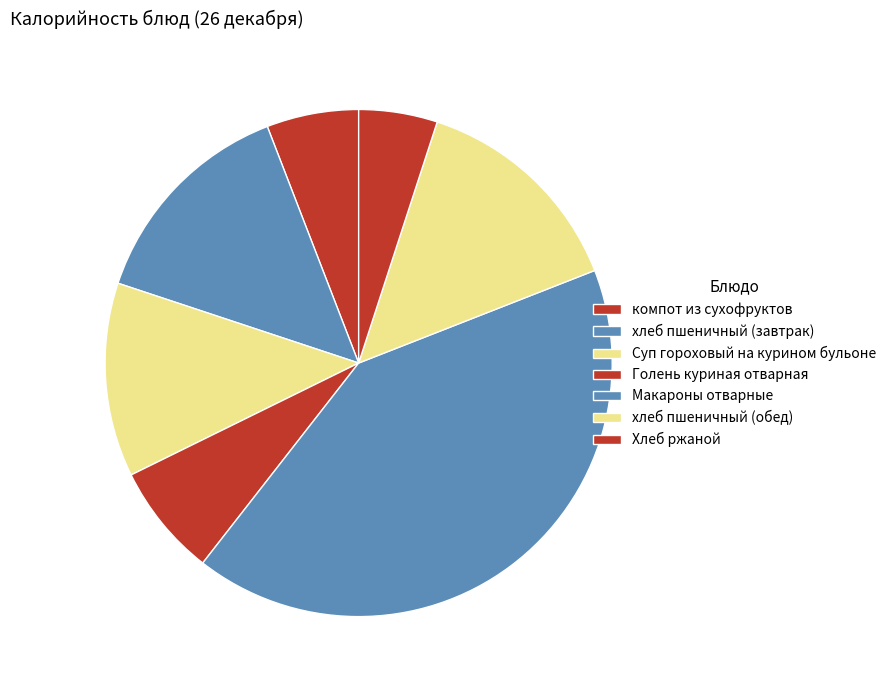

Count the number of slices in the pie.

7